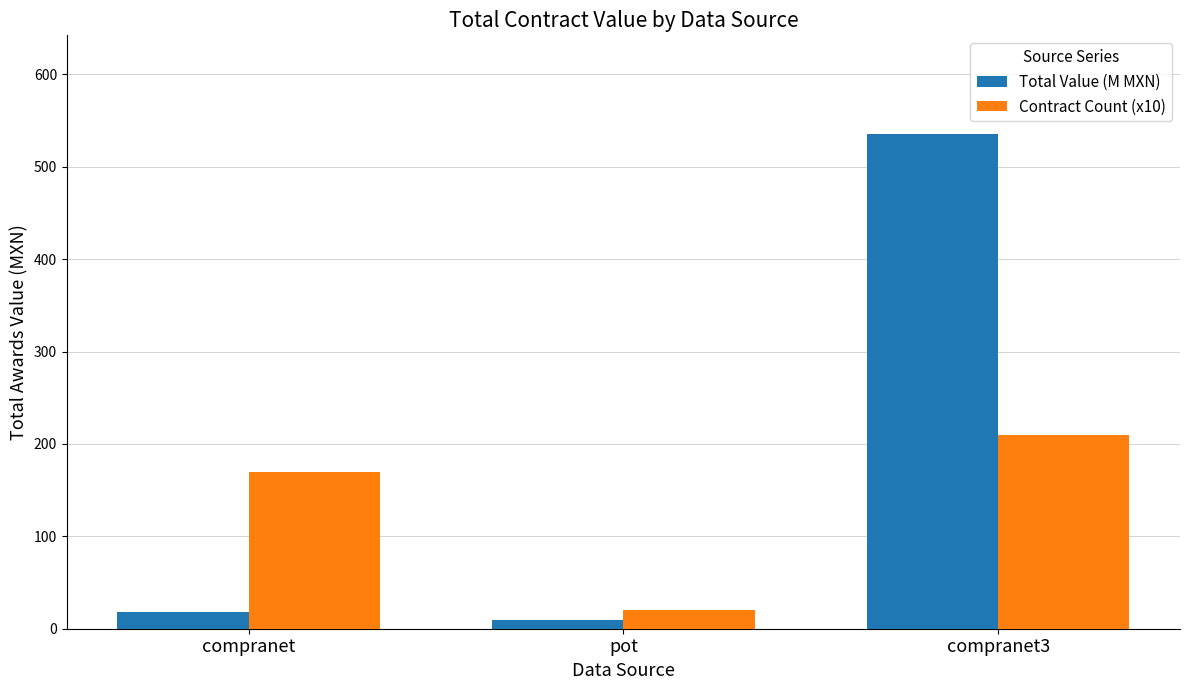

How many bars are there in total?

6